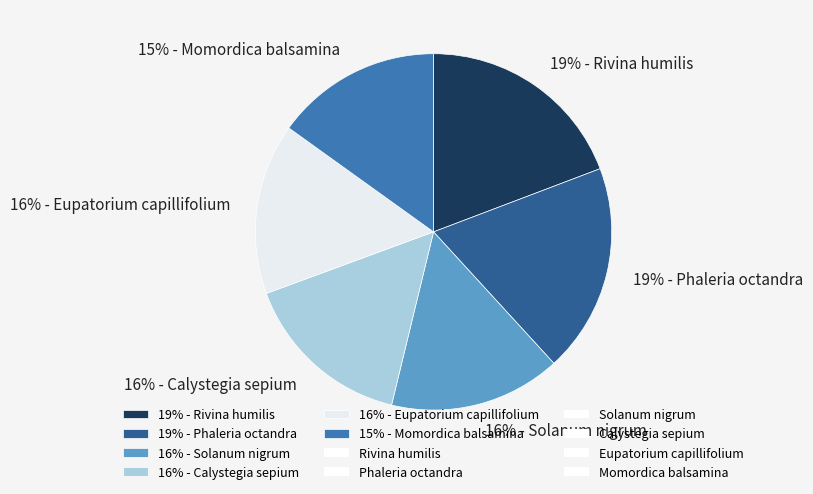

What percentage is the 19% - Rivina humilis slice, to the nearest percent?

19%